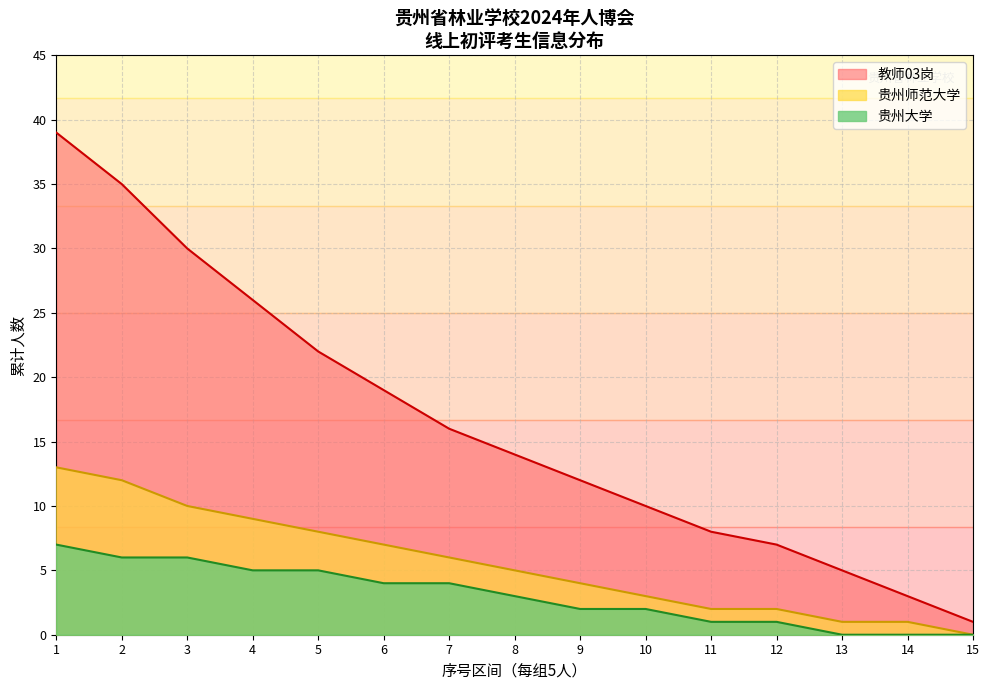

True or false: 教师03岗 and 贵州大学 intersect in this chart.

False